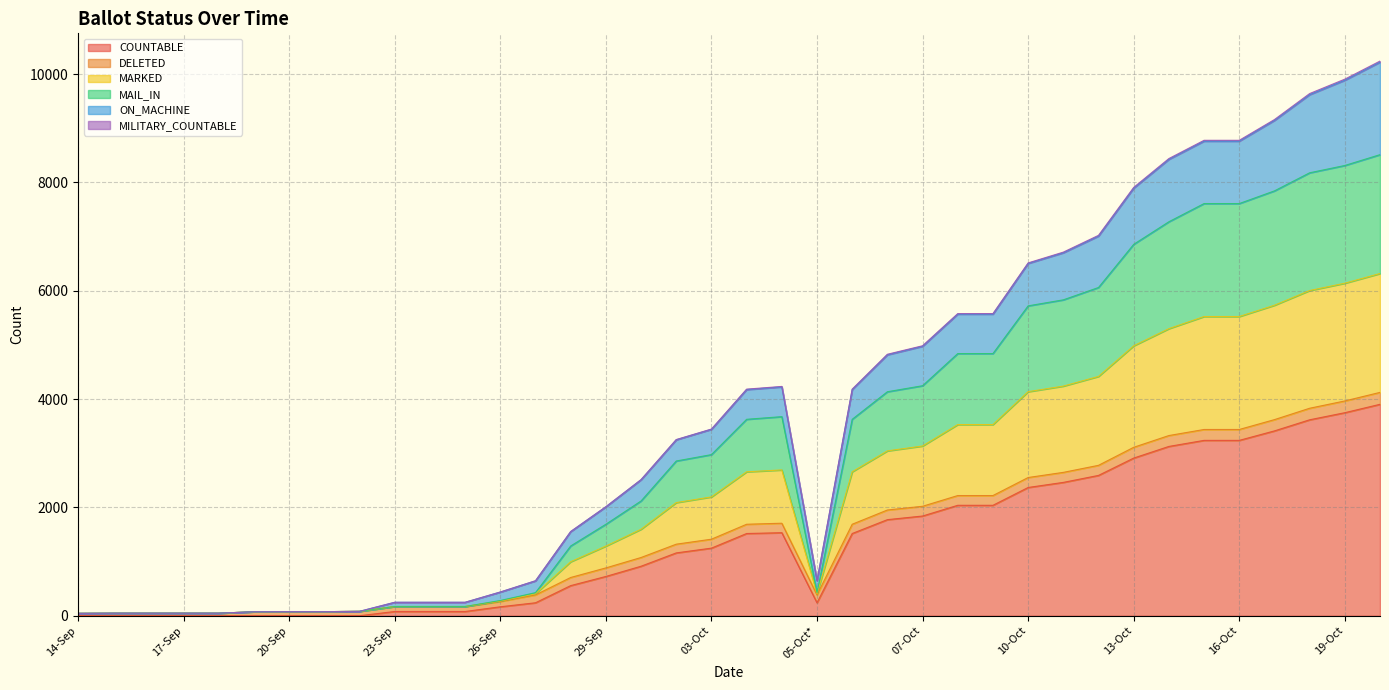

True or false: ON_MACHINE and COUNTABLE intersect in this chart.

False